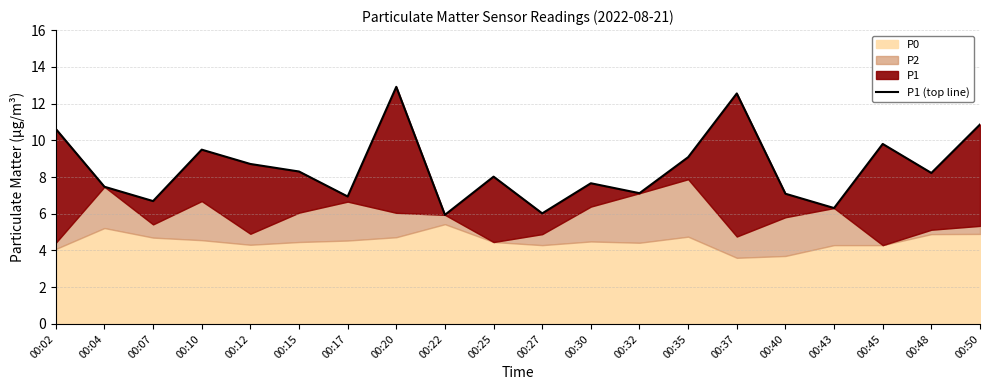

Is it true that the value at 00:27 is 9.5?

False